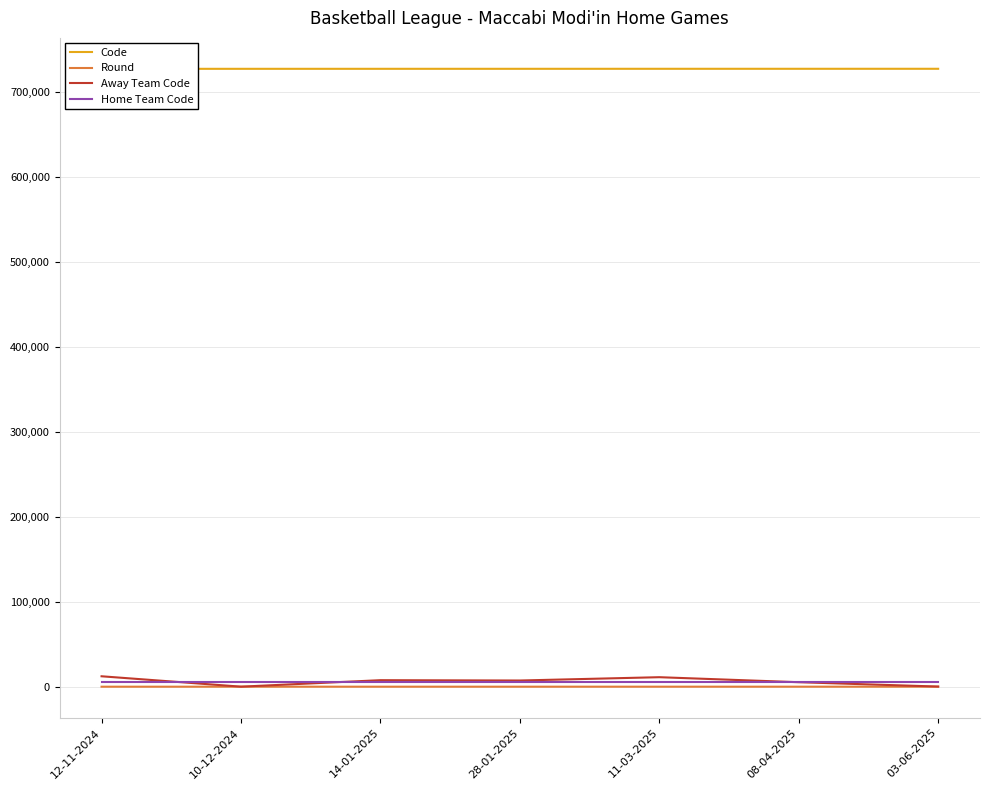

True or false: Home Team Code has a value of 5479 at 10-12-2024.

True